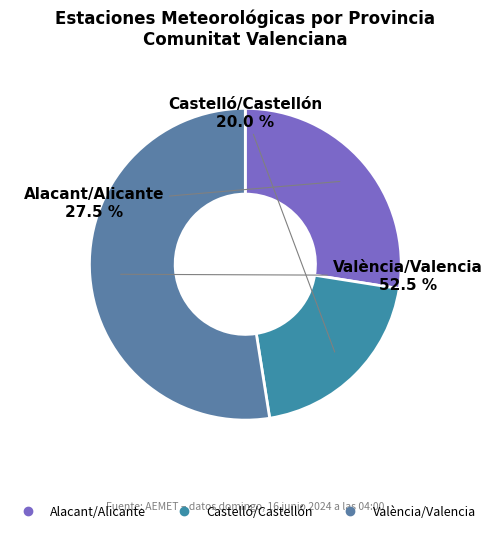

Which has a higher value, Alacant/Alicante or Castelló/Castellón?

Alacant/Alicante